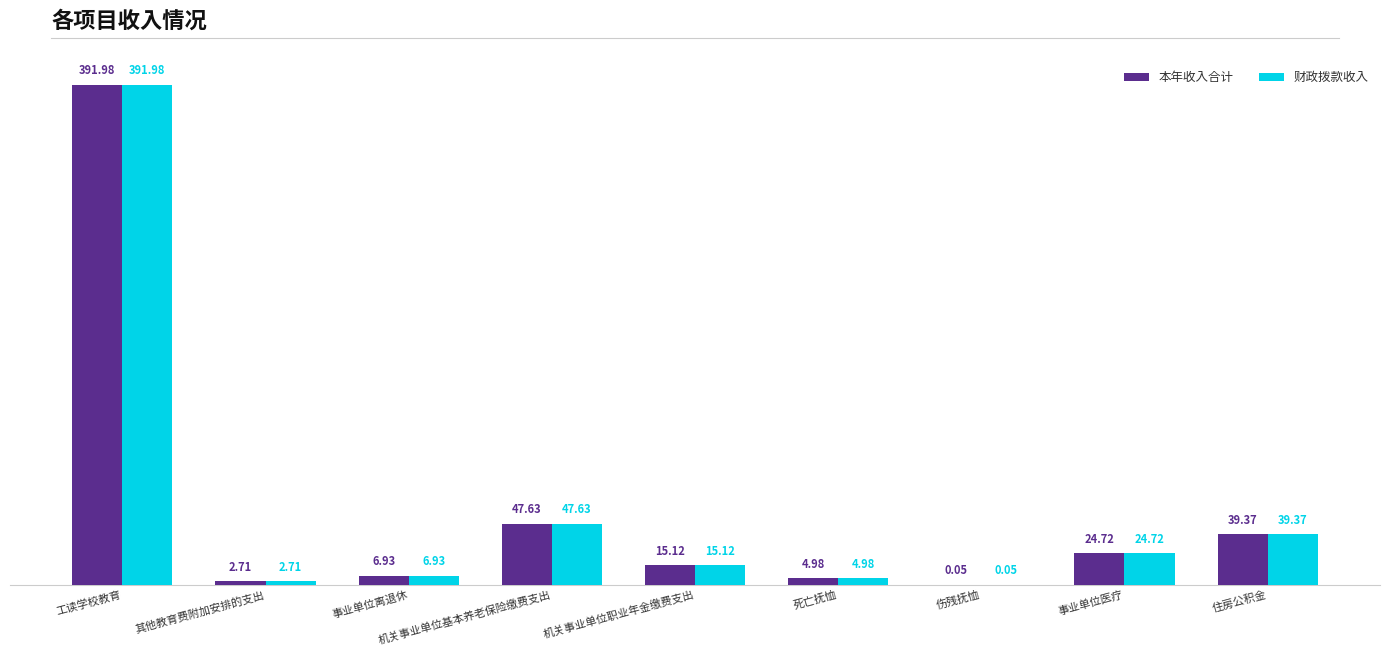

At which label does 财政拨款收入 reach its peak?

工读学校教育